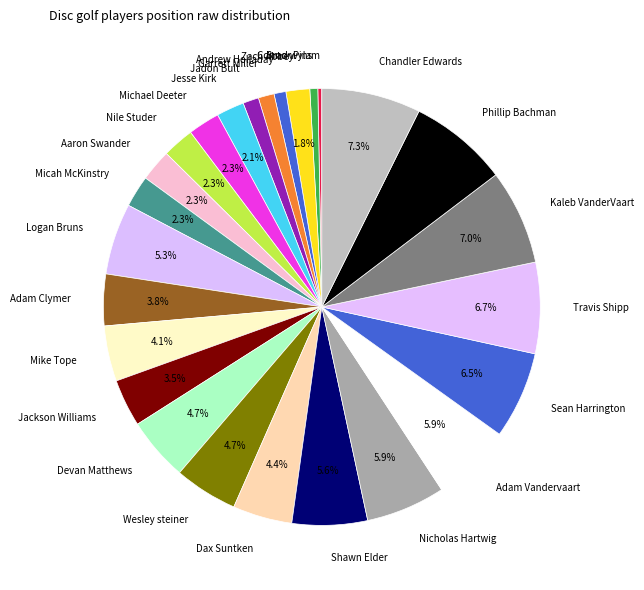

Is the sum of Adam Clymer and Zach Abbey greater than half?

No